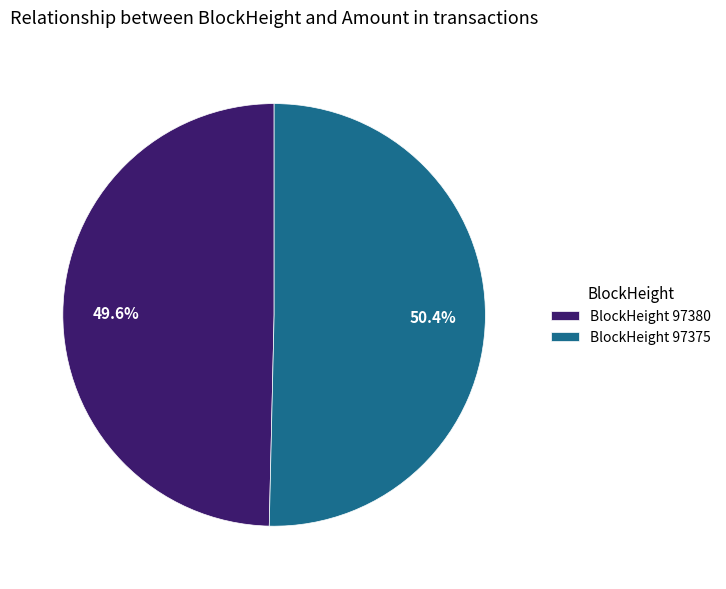

Which category has the smallest portion of the pie?

BlockHeight 97380